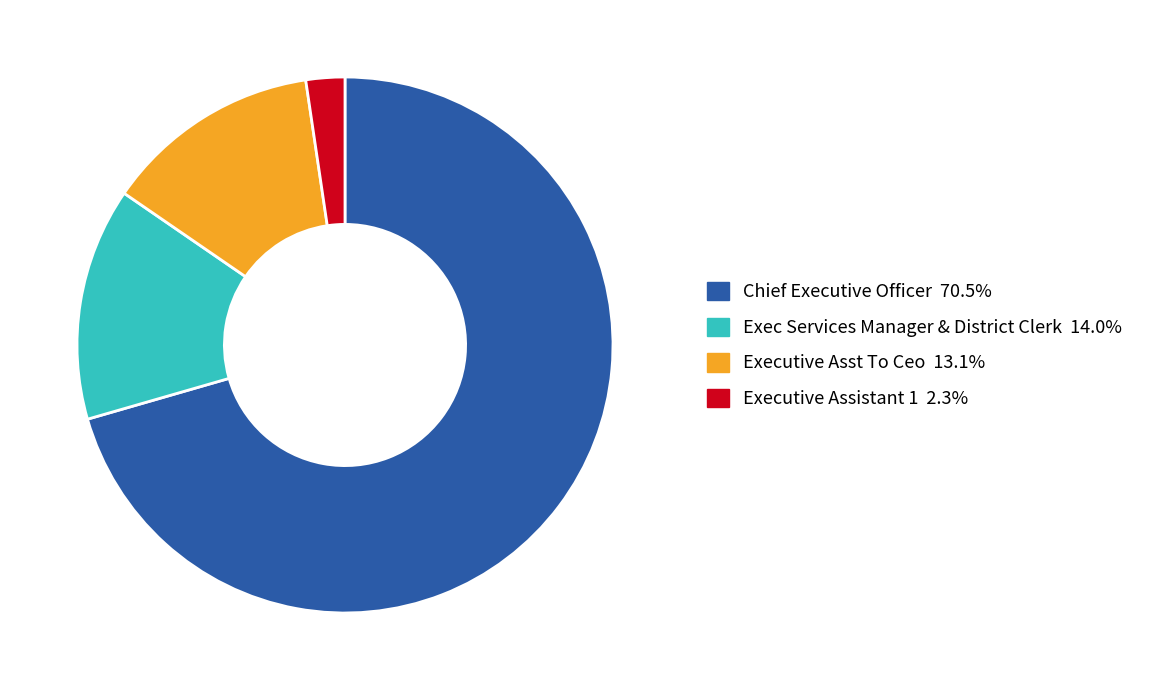

Is the sum of Executive Assistant 1 and Executive Asst To Ceo greater than half?

No